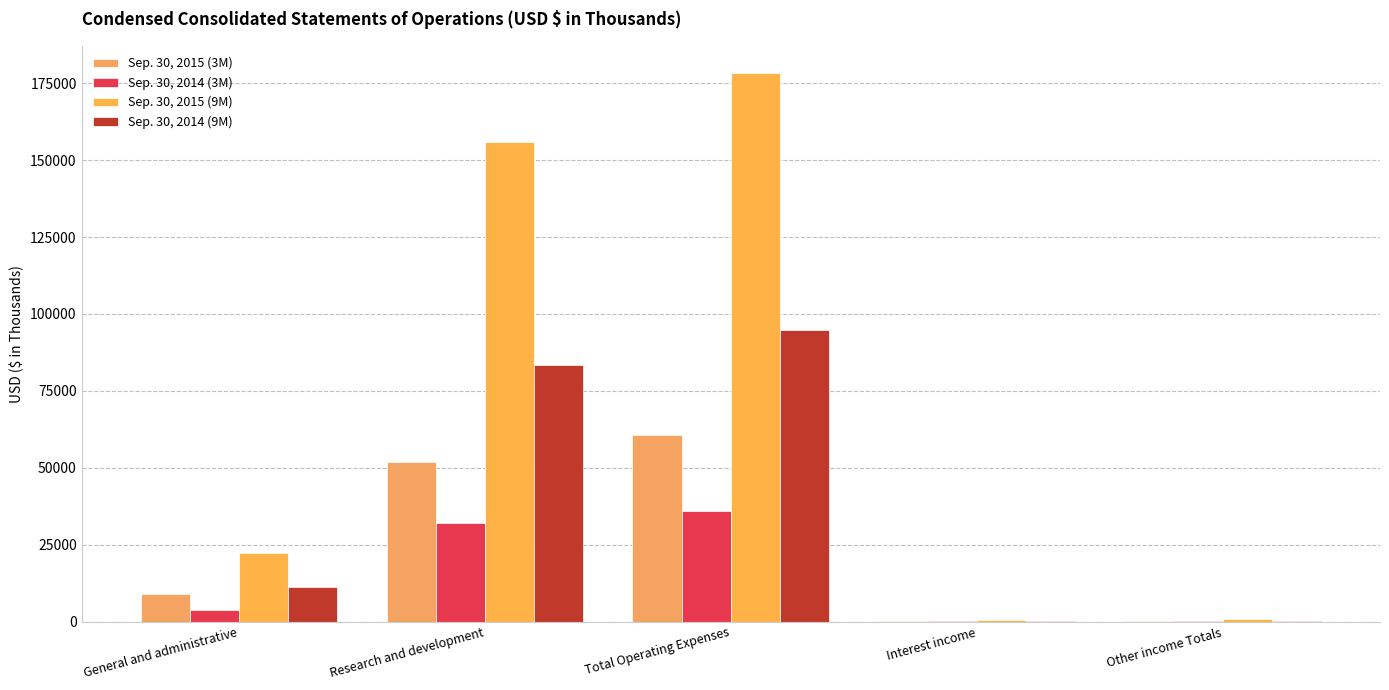

Which category has the highest value in the Sep. 30, 2015 (9M) series?

Total Operating Expenses